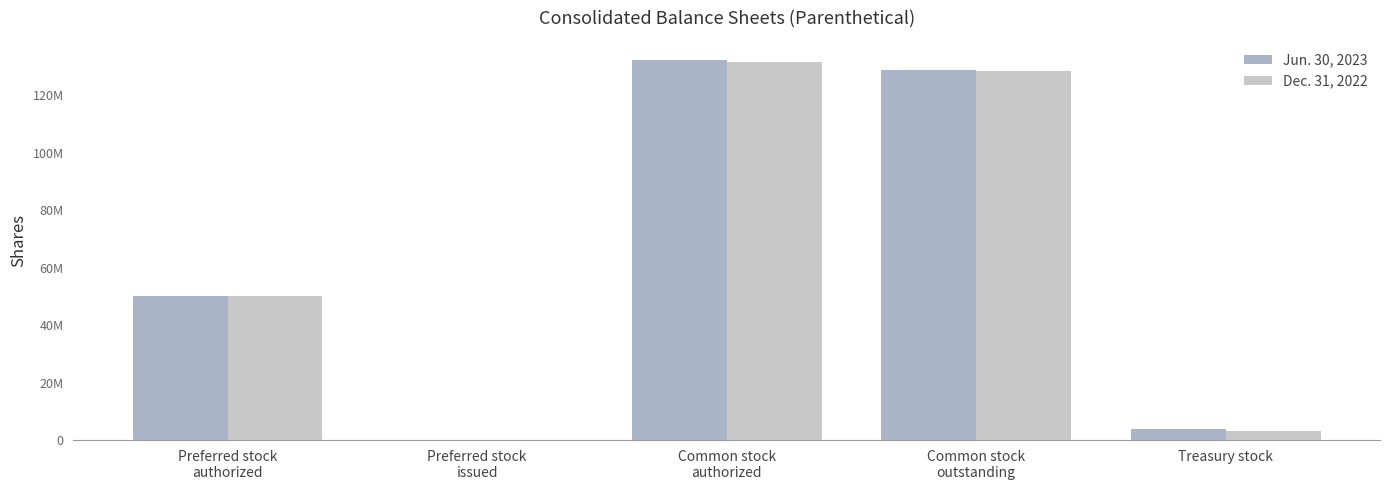

Are the bars horizontal?

No